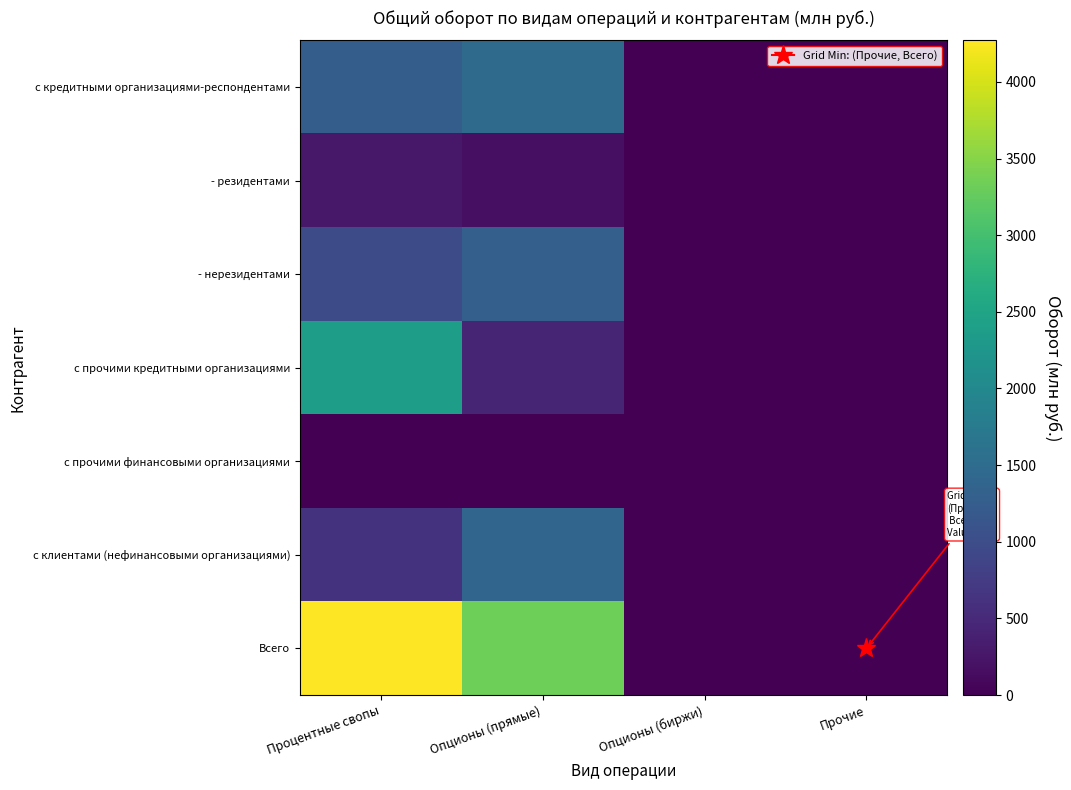

Rank the series at Процентные свопы from highest to lowest value.

Всего, с прочими кредитными организациями, с кредитными организациями-респондентами, - нерезидентами, с клиентами (нефинансовыми организациями), - резидентами, с прочими финансовыми организациями